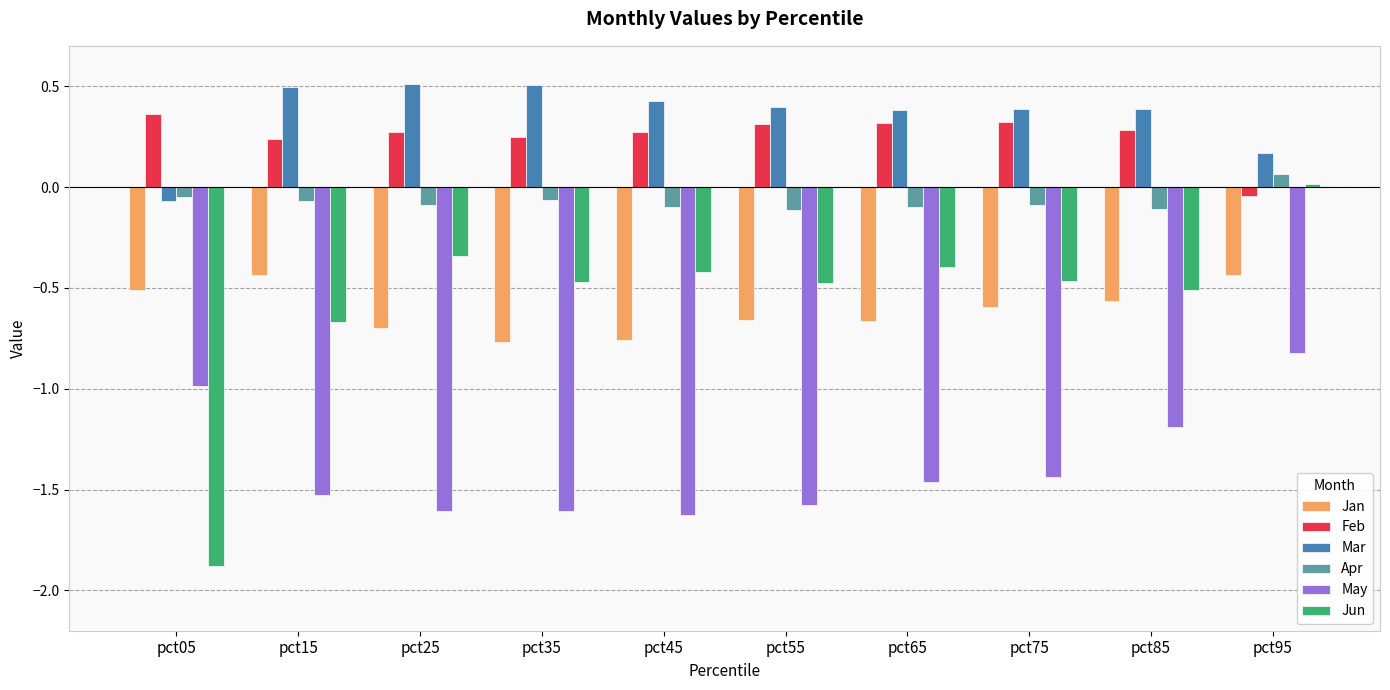

The value of Jan at pct95 is -0.3. True or false?

False